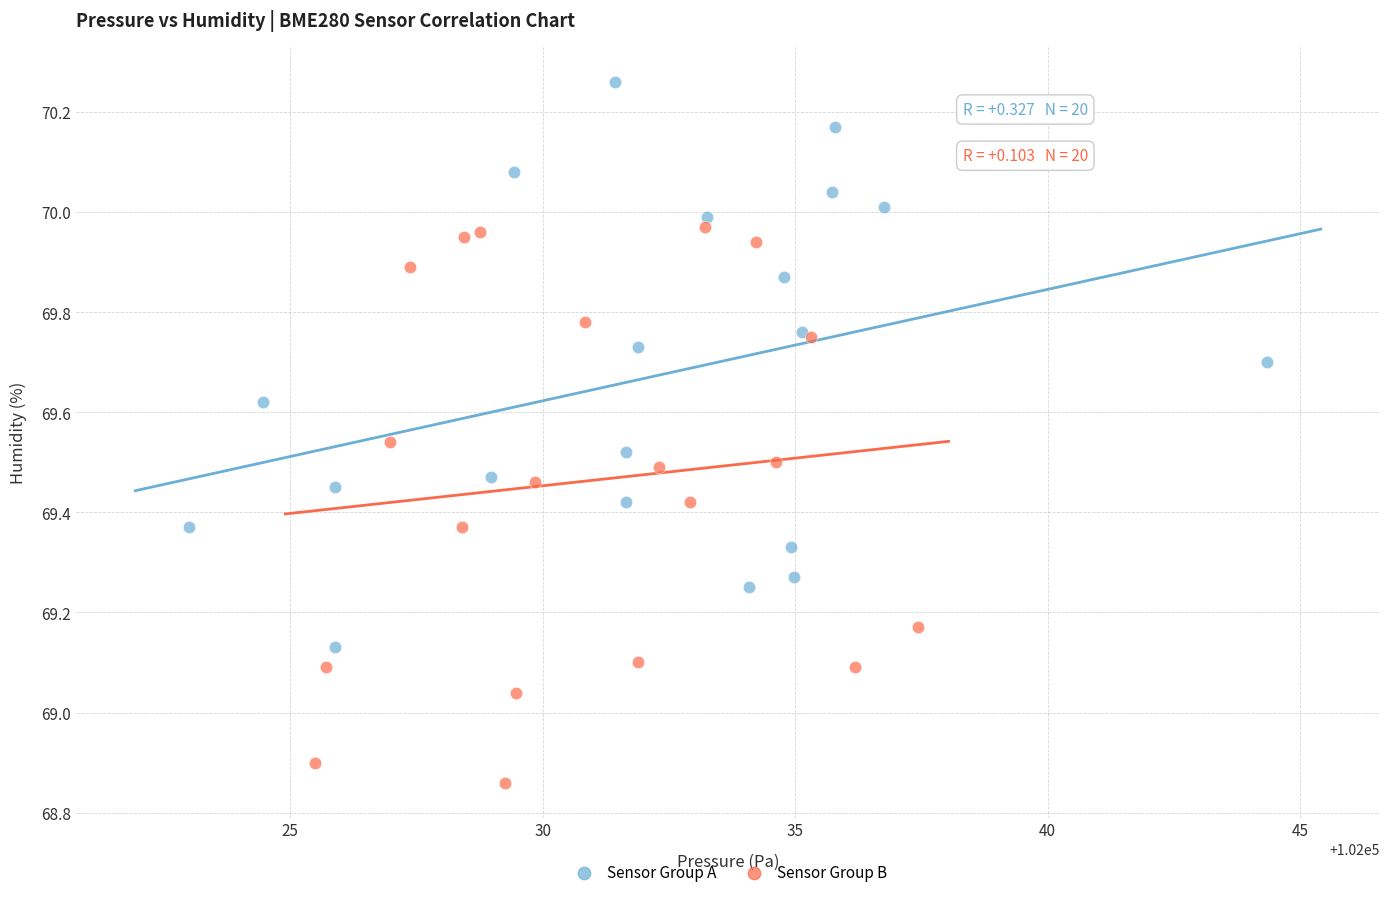

What are all the series names shown in the legend?

Sensor Group A, Sensor Group B